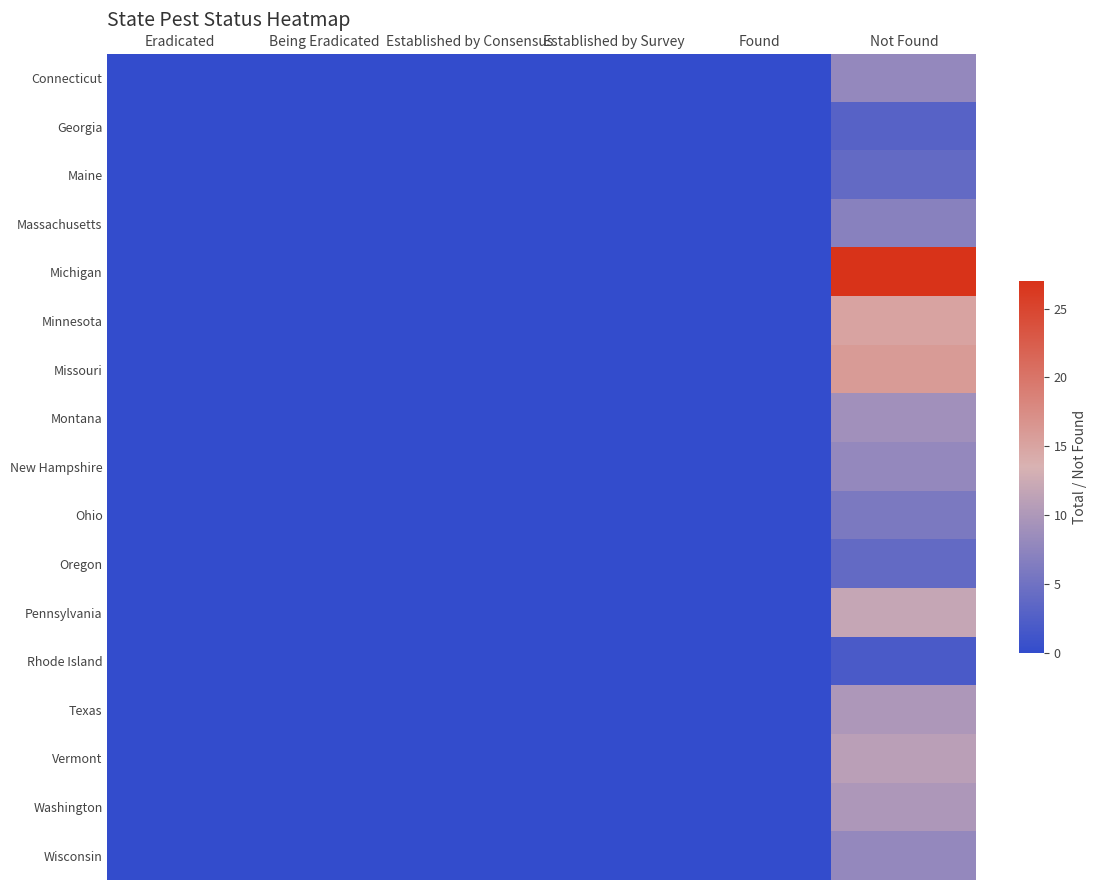

Count the number of data series in this chart.

17